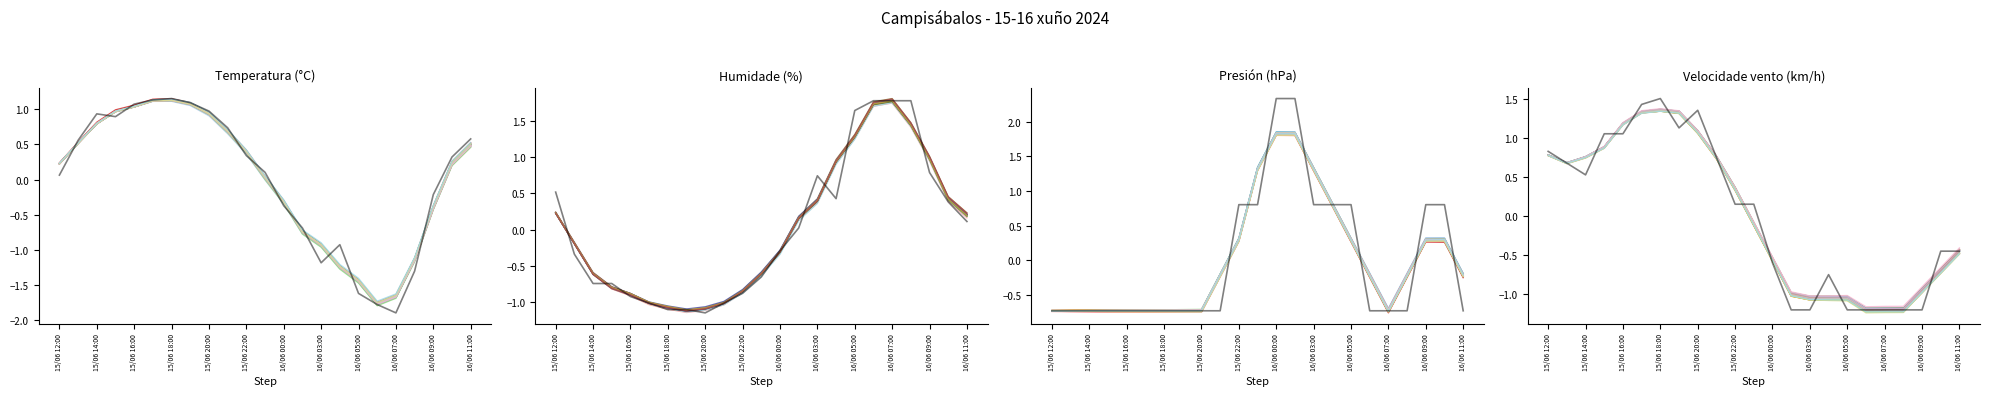

The value of Presión (hPa) at 15/06 17:00 is -0.7. True or false?

True